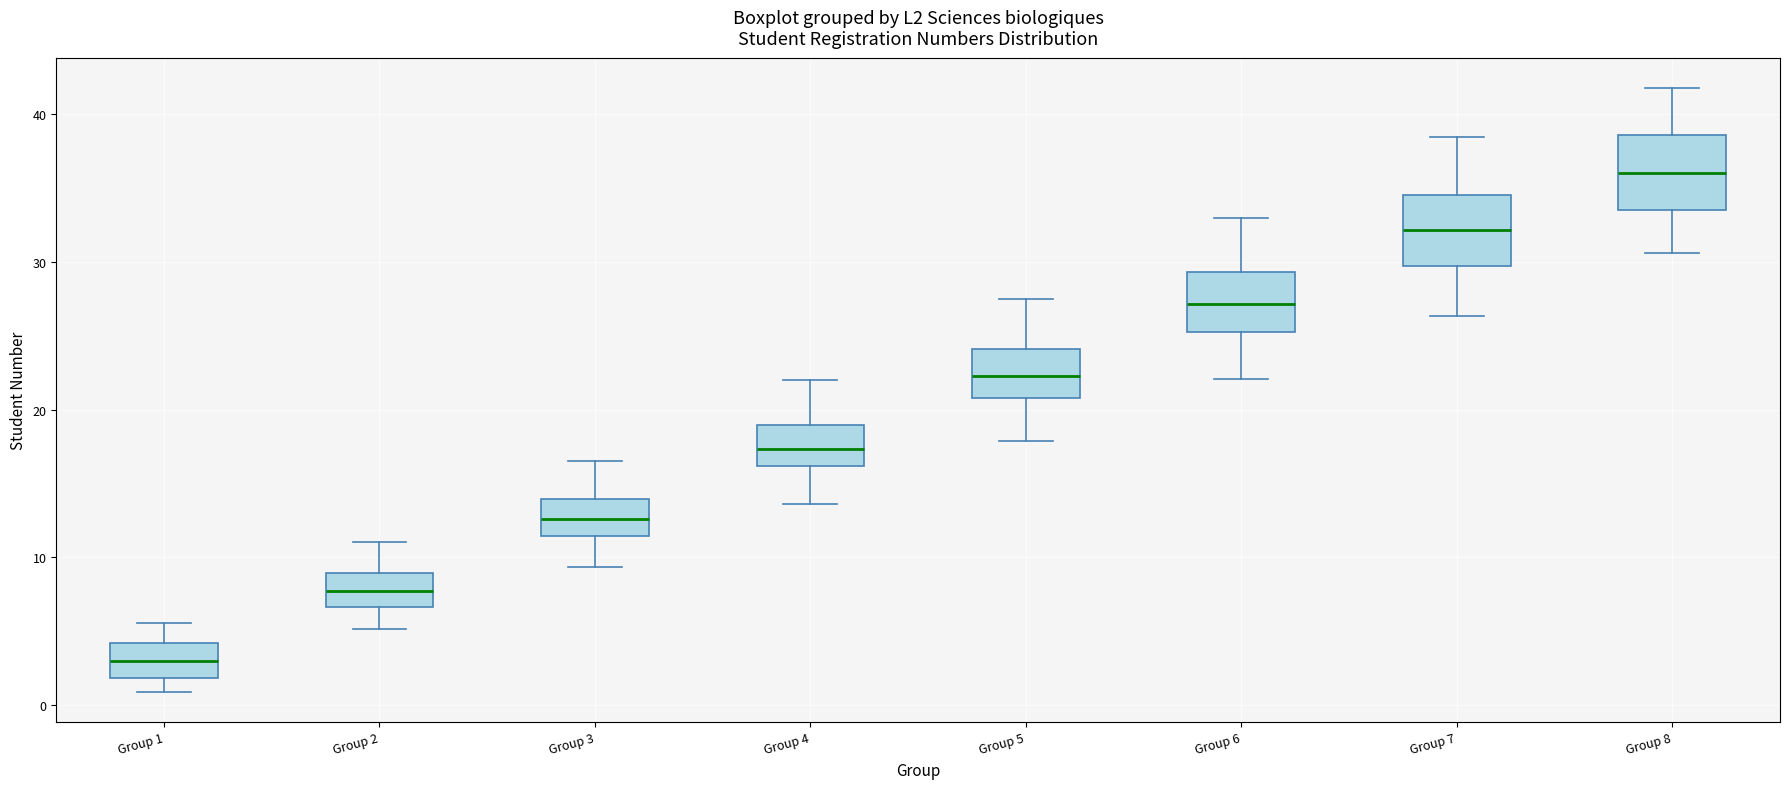

Reading left to right, read every box against the y-axis: the position of its median line, the range the box covers, and the ends of its whiskers. The values are not printed on the chart, so give them approximately, as read against the axis.

Group 1: median 3, box 2 to 4, whiskers 1 to 6
Group 2: median 8, box 7 to 9, whiskers 5 to 11
Group 3: median 13, box 11 to 14, whiskers 9 to 17
Group 4: median 17, box 16 to 19, whiskers 14 to 22
Group 5: median 22, box 21 to 24, whiskers 18 to 28
Group 6: median 27, box 25 to 29, whiskers 22 to 33
Group 7: median 32, box 30 to 35, whiskers 26 to 39
Group 8: median 36, box 34 to 39, whiskers 31 to 42